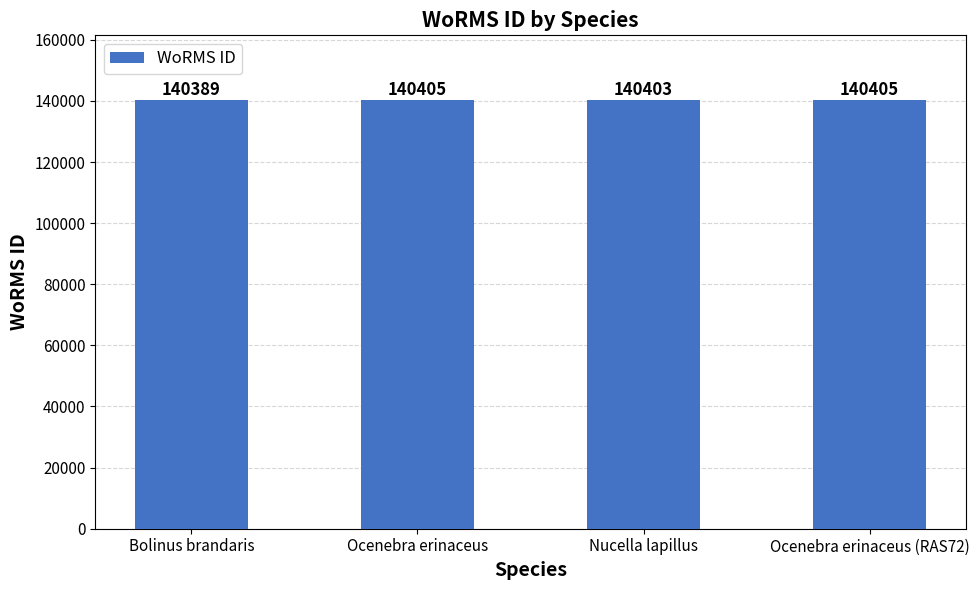

Is it true that the value at Nucella lapillus is 72388?

False